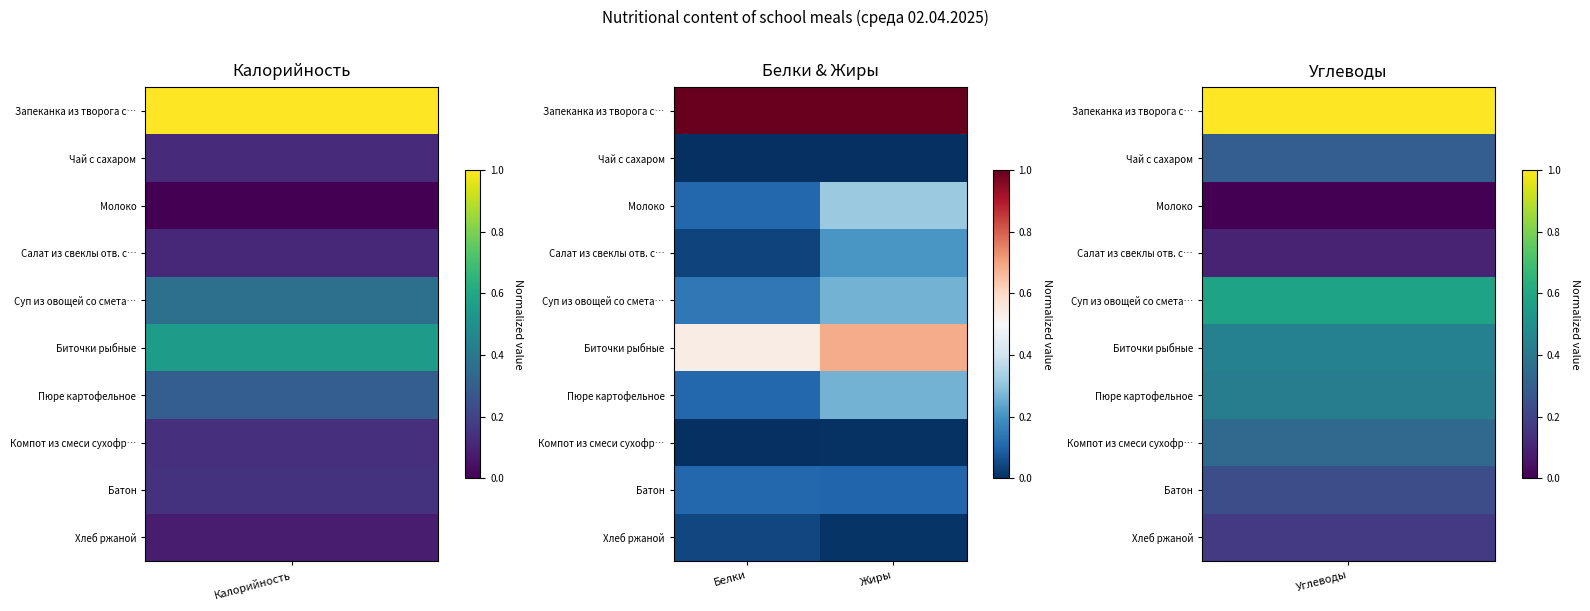

How many categories are shown in the chart?

2